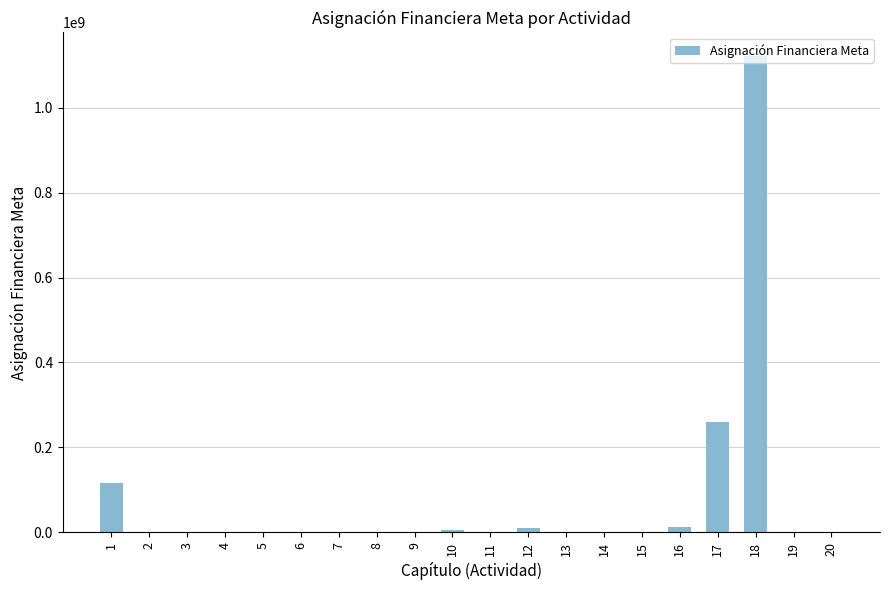

How many data points does each series have?

20